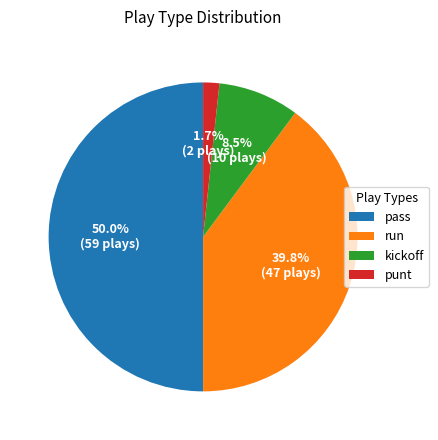

To the nearest percent, what is the difference between the largest and smallest slice percentages?

48%